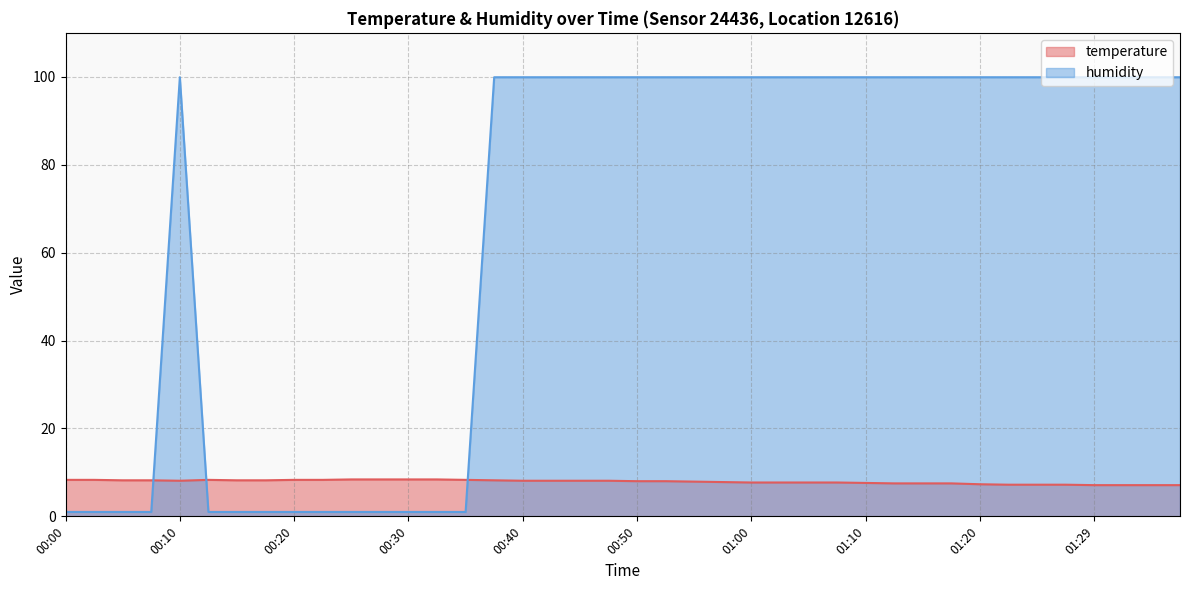

At 01:07, list the series in order from smallest to largest.

temperature, humidity